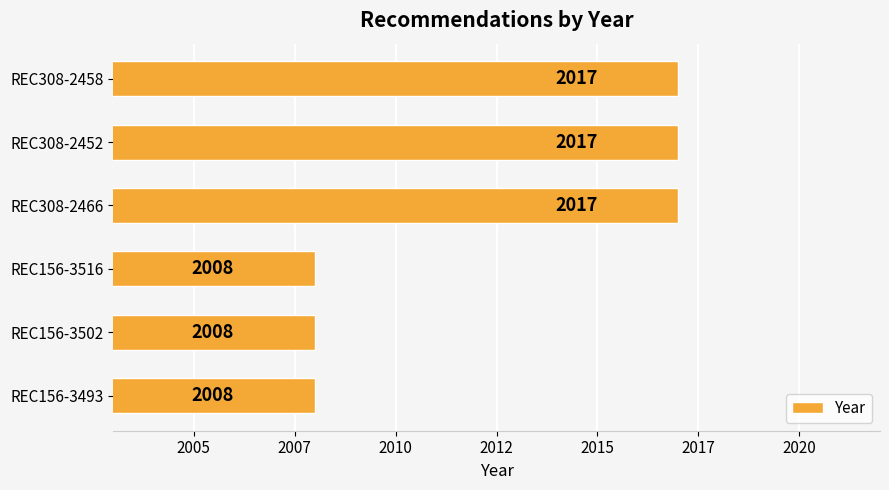

Does the chart contain any negative values?

No